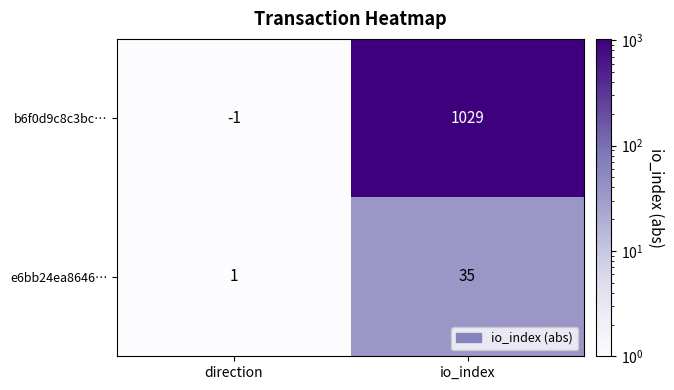

The value of b6f0d9c8c3bc… at direction is -1. True or false?

True